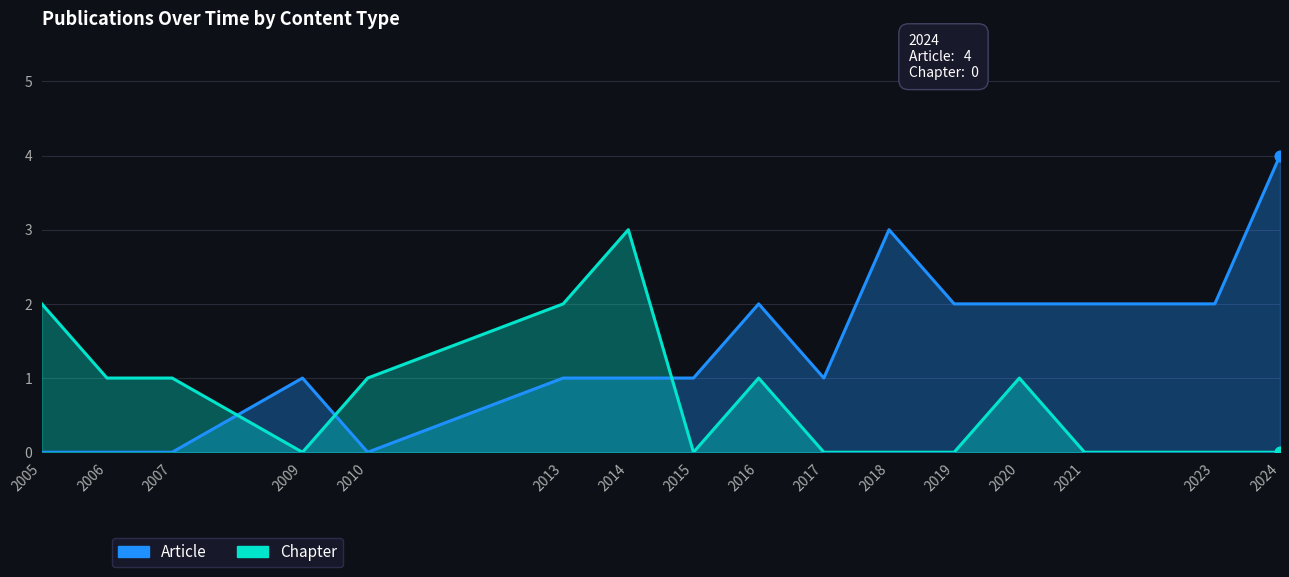

At how many categories does at least one series exceed 1?

10